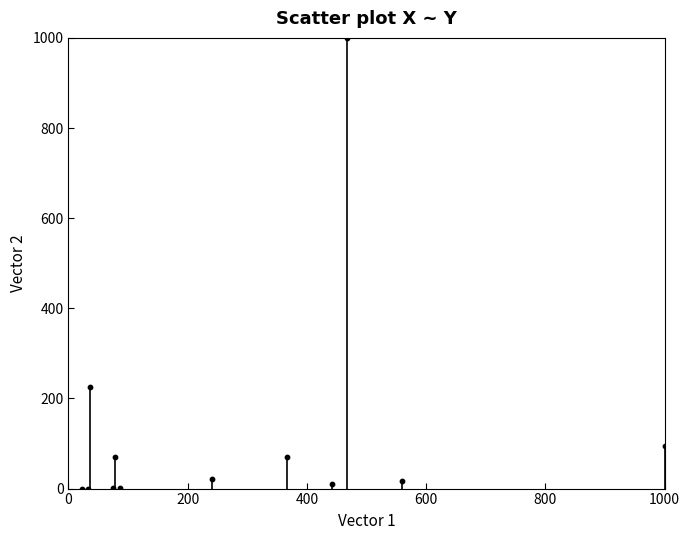

What Y value in the scatter plot is closest to 500?

226.5